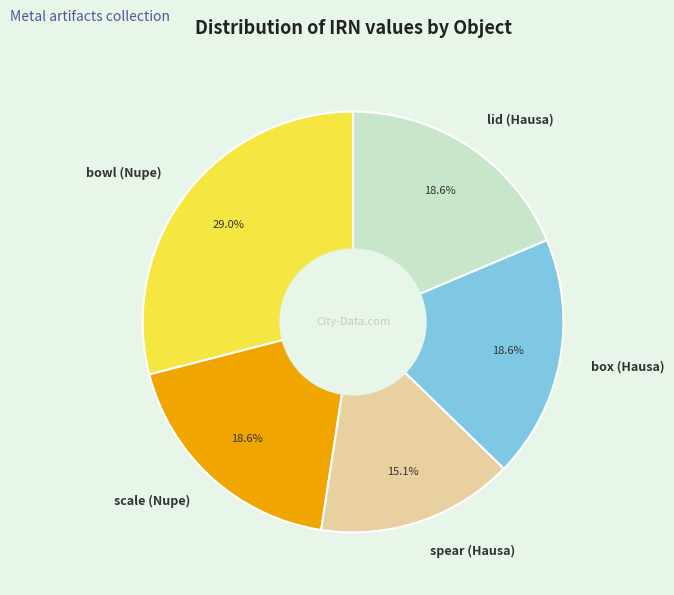

The box (Hausa) slice represents 19% of the pie. True or false?

True